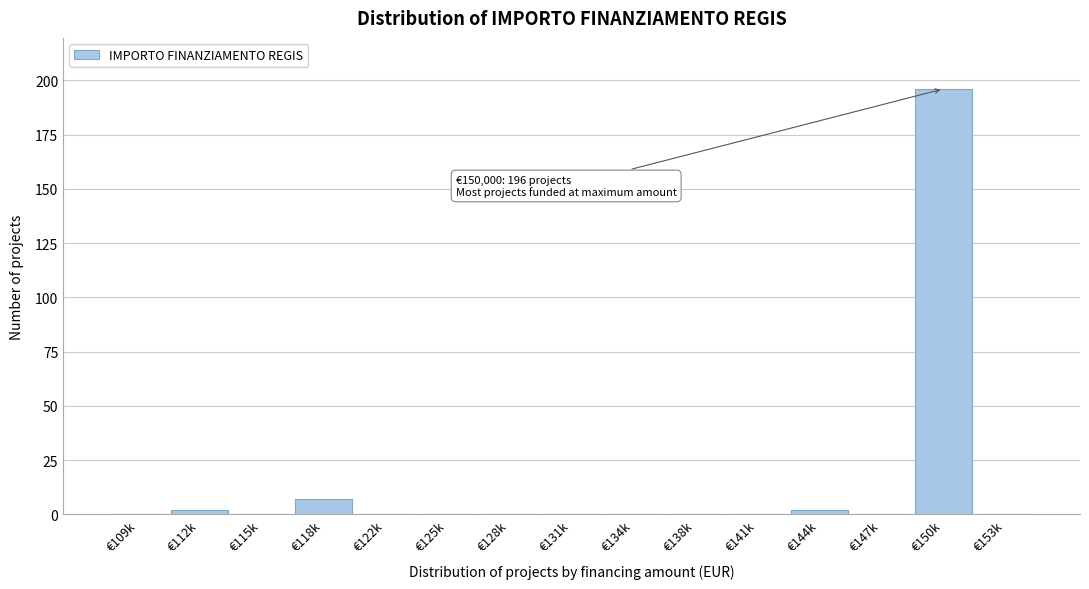

Reading right to left, extract all data points from this chart.

€153k=0	€150k=196	€147k=0	€144k=2	€141k=0	€138k=0	€134k=0	€131k=0	€128k=0	€125k=0	€122k=0	€118k=7	€115k=0	€112k=2	€109k=0